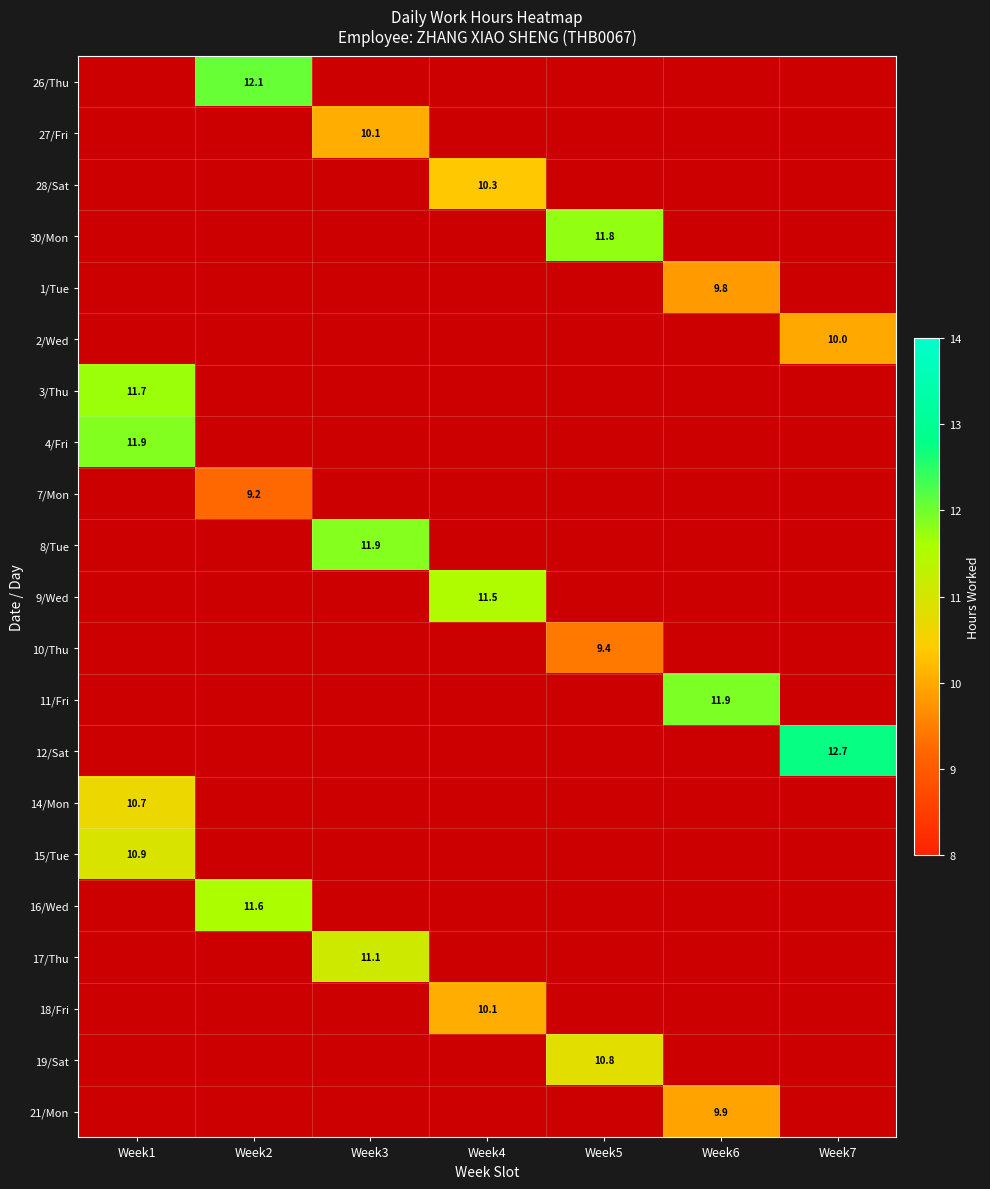

What is the lowest value of the 4/Fri series?

11.9